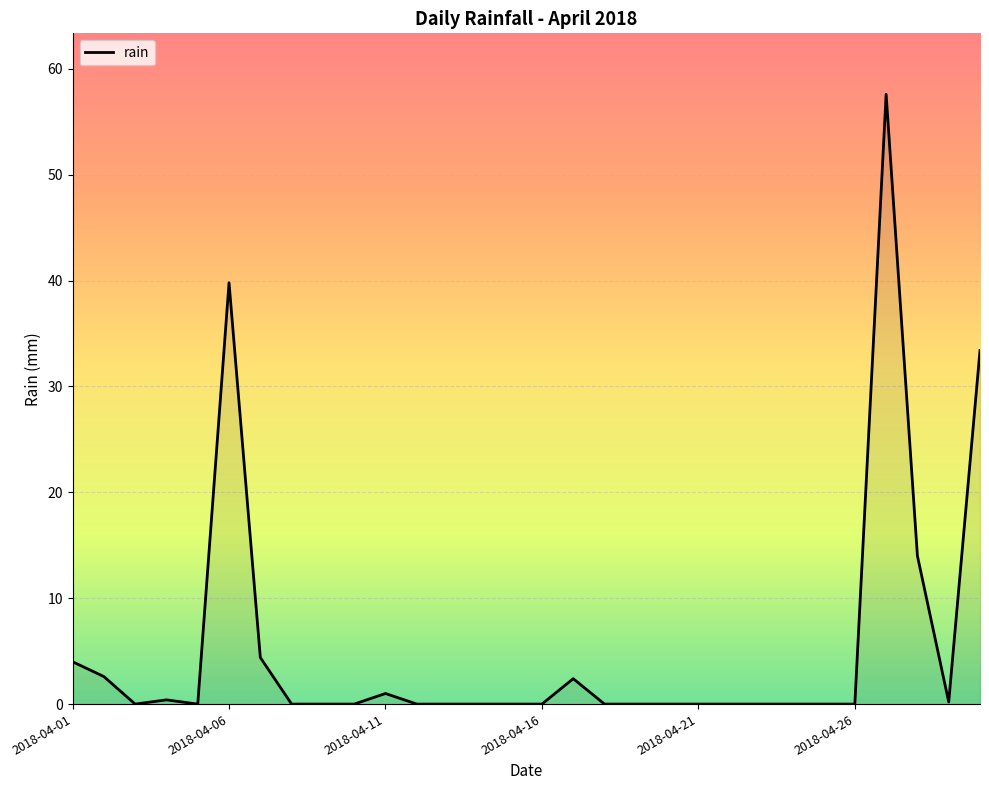

What is the difference between the maximum and minimum values?

57.6